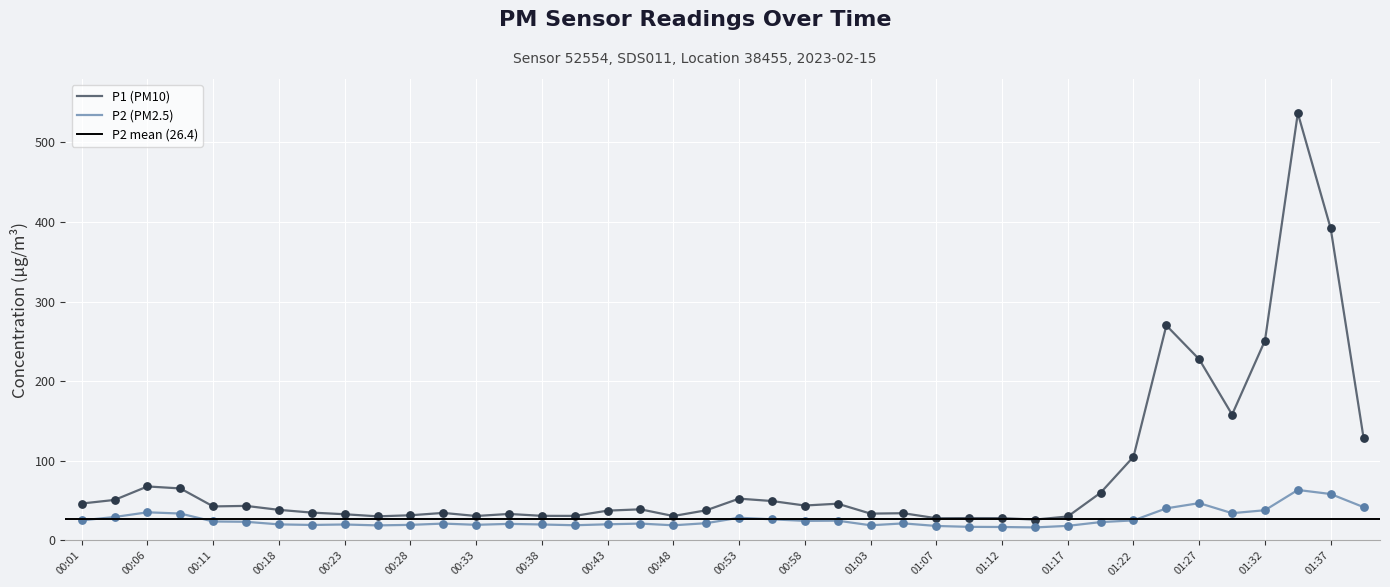

Which series contains the lowest Y value?

P2